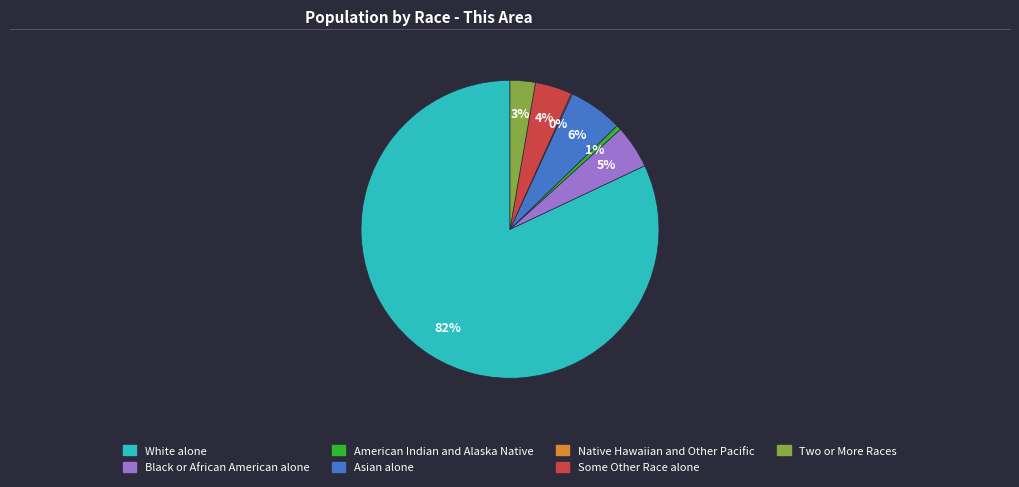

Is Two or More Races the majority of the pie?

No